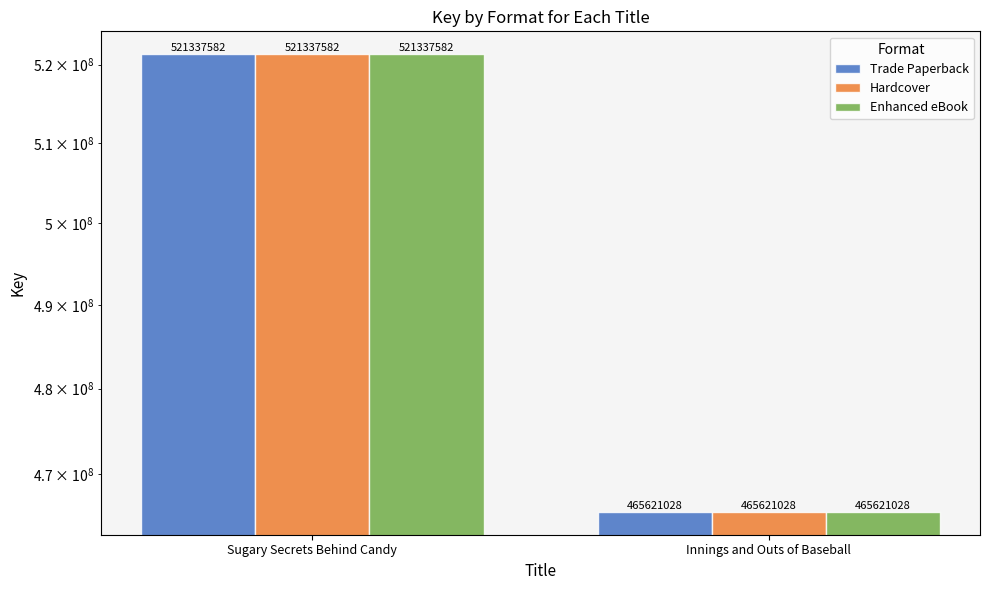

Reading left to right, what are all the values shown in this chart?

Trade Paperback: 521337582	465621028
Hardcover: 521337582	465621028
Enhanced eBook: 521337582	465621028